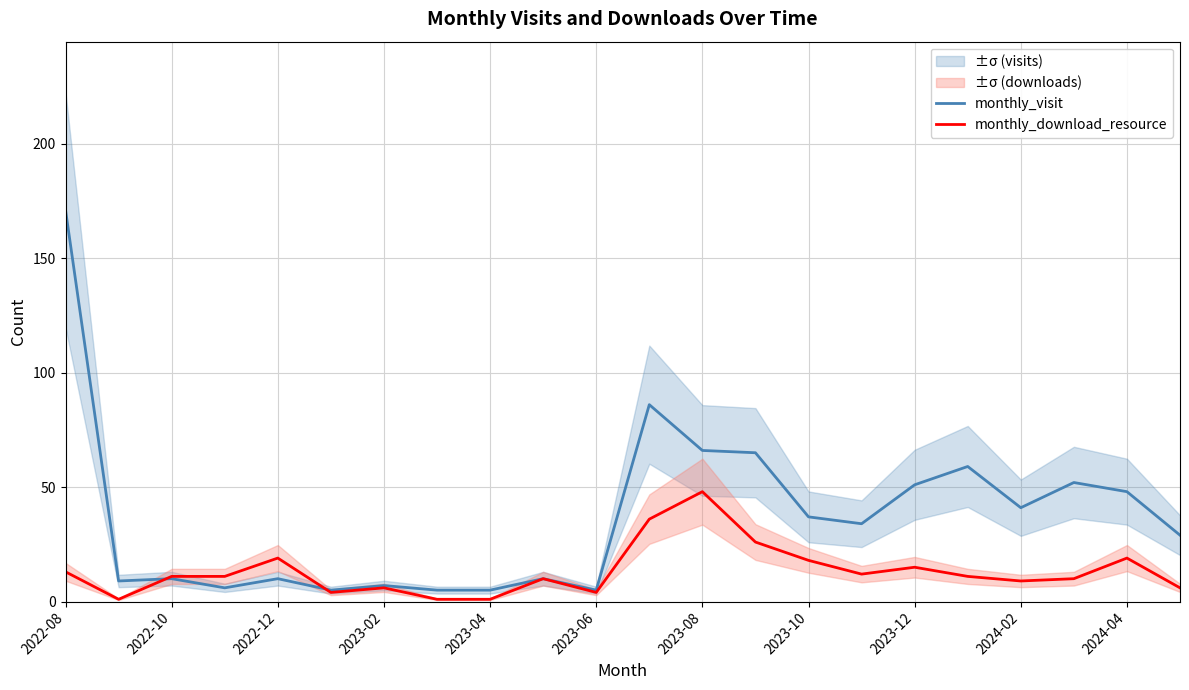

Rank the series at 2022-08 from highest to lowest value.

monthly_visit, monthly_download_resource